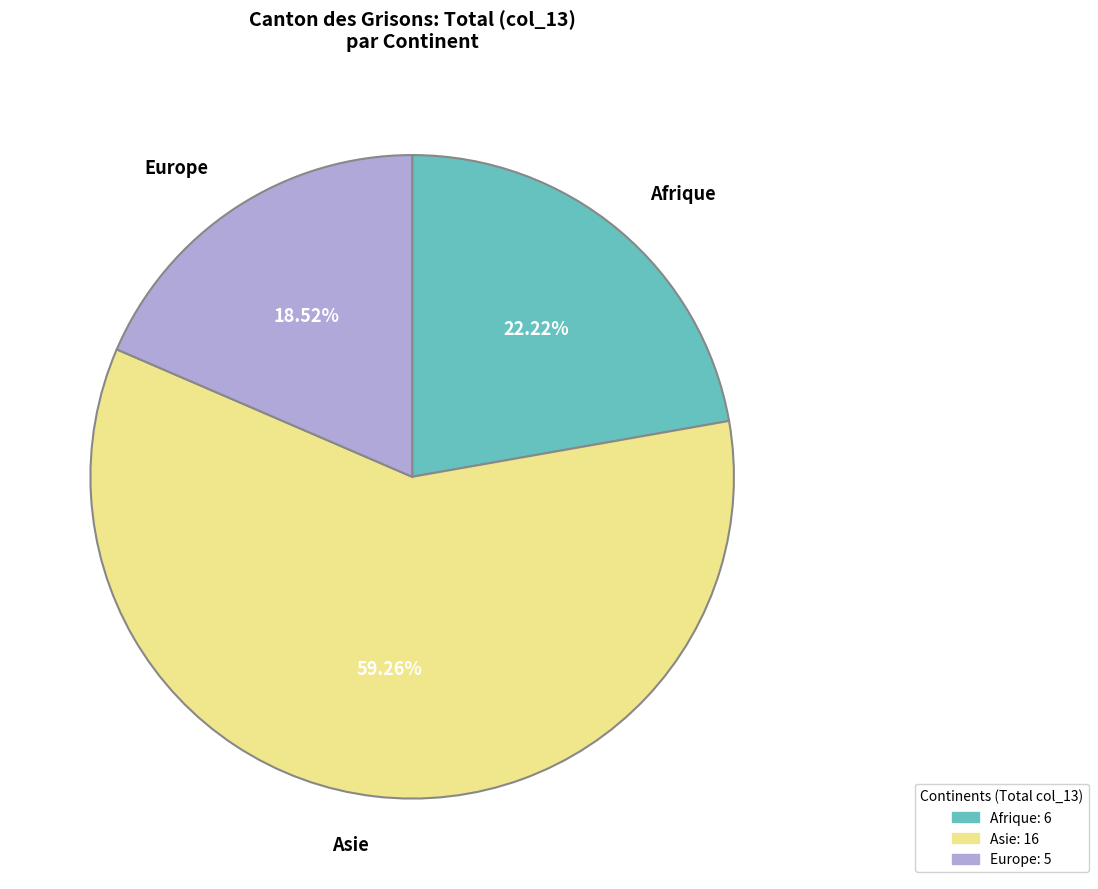

Is there any slice that represents more than half of the pie?

Yes